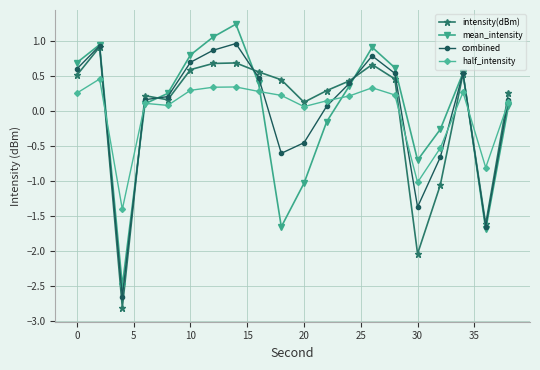

True or false: intensity(dBm) and half_intensity cross at least once.

True